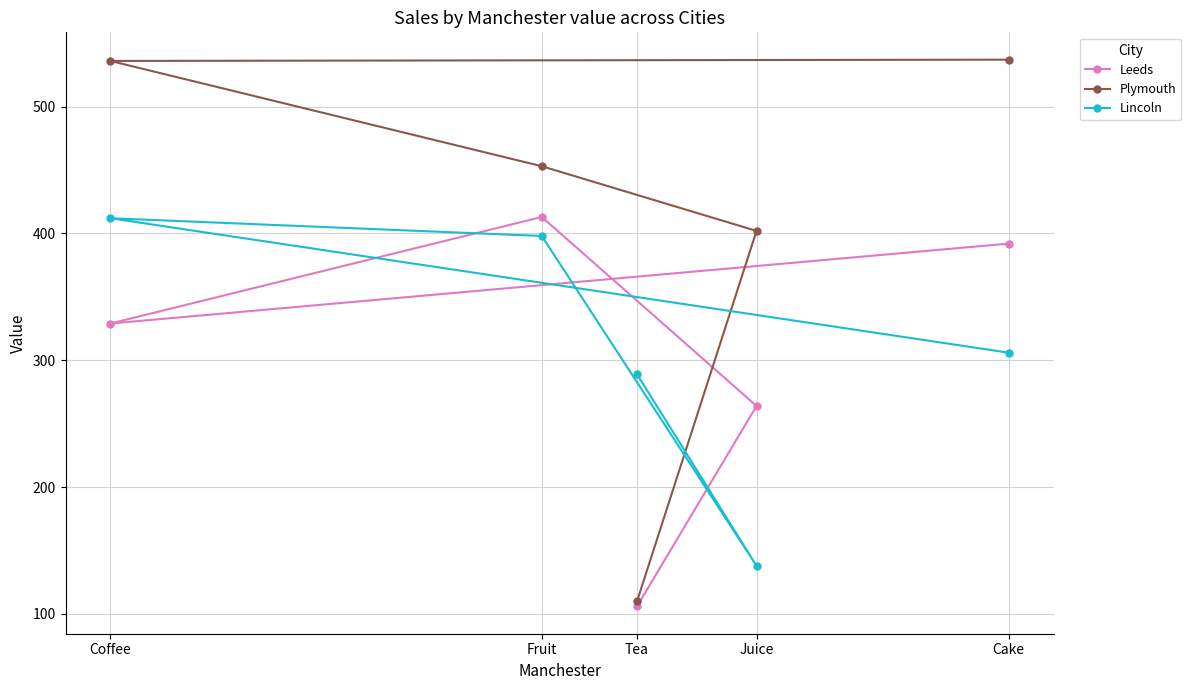

What is the average value of the Leeds series?

301